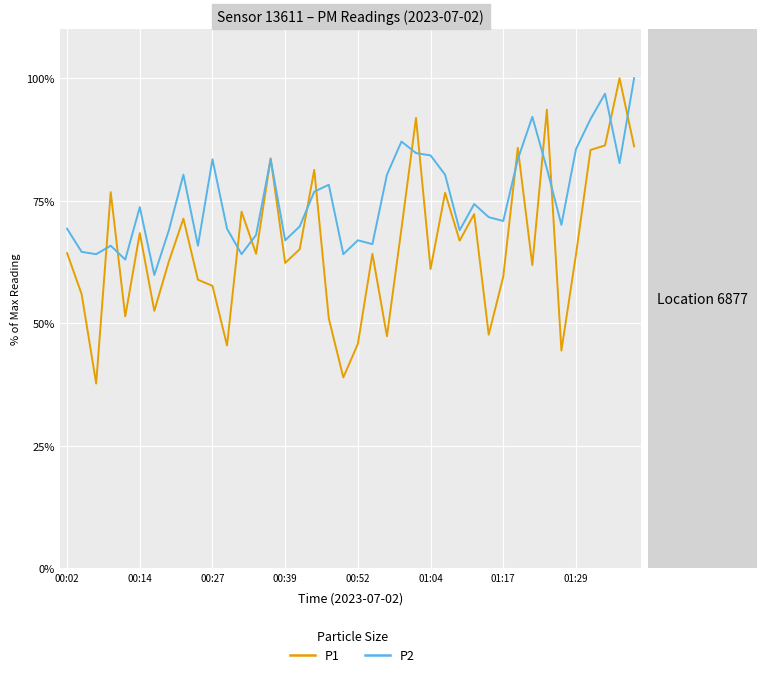

Rank the series by their average value, from highest to lowest.

P2, P1